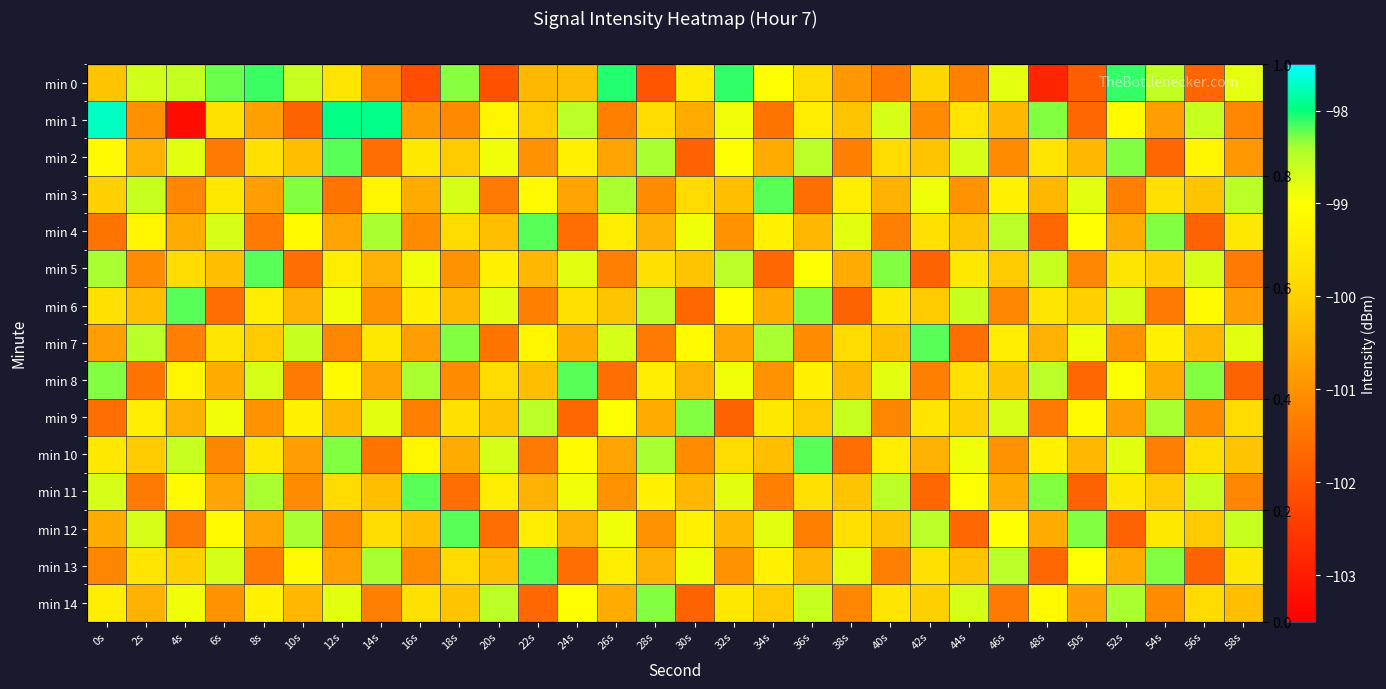

What is the lowest value of the min 12 series?

-101.8